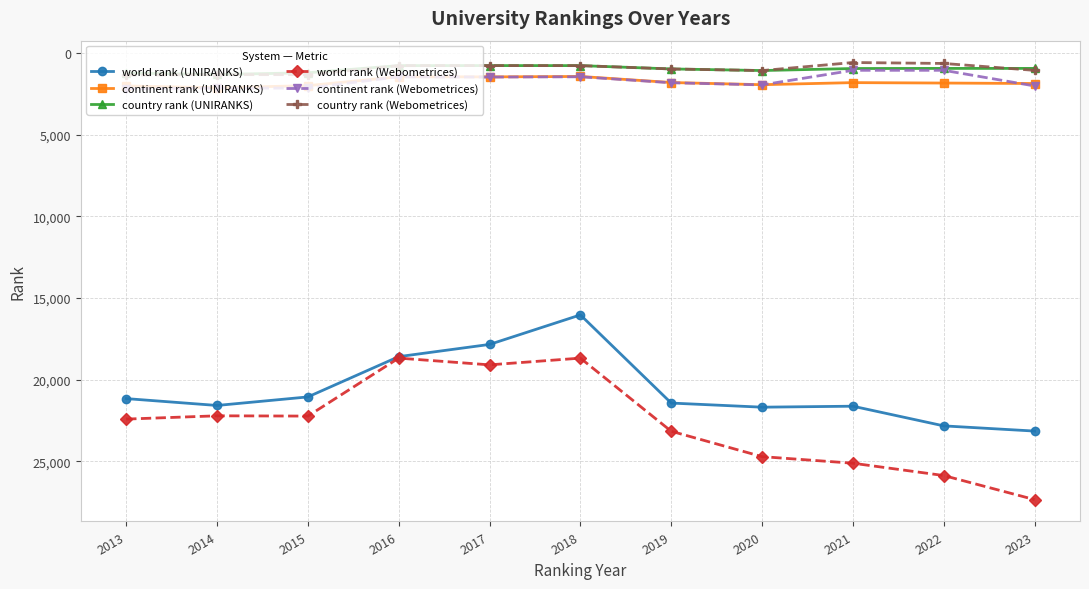

True or false: world rank (Webometrices) and continent rank (Webometrices) cross at least once.

False